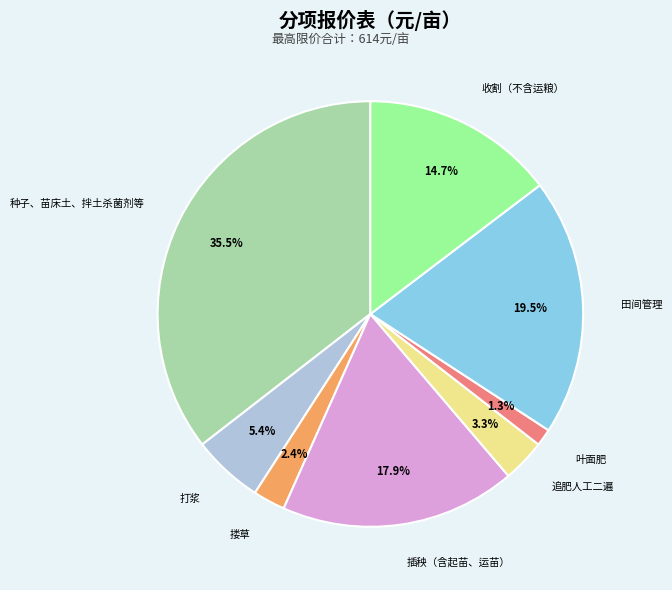

Which slice is the smallest?

叶面肥